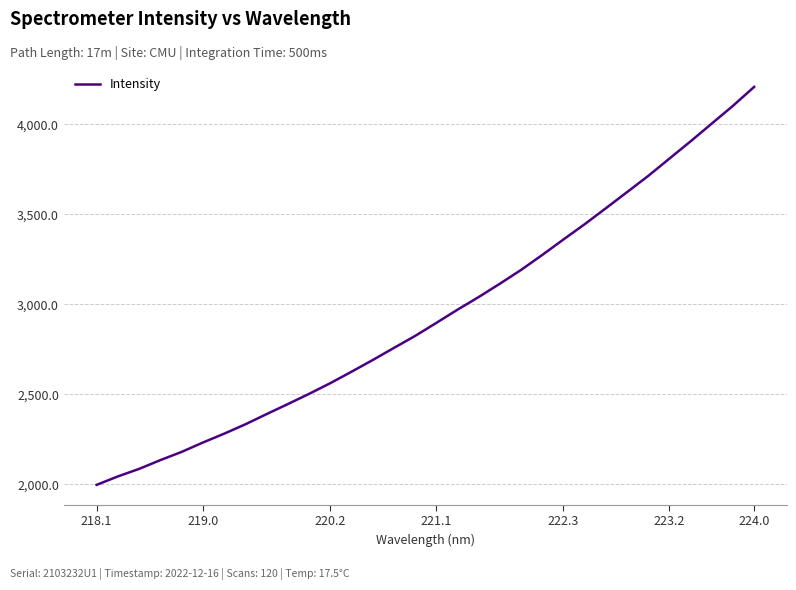

What is the maximum value shown in the chart?

4207.0